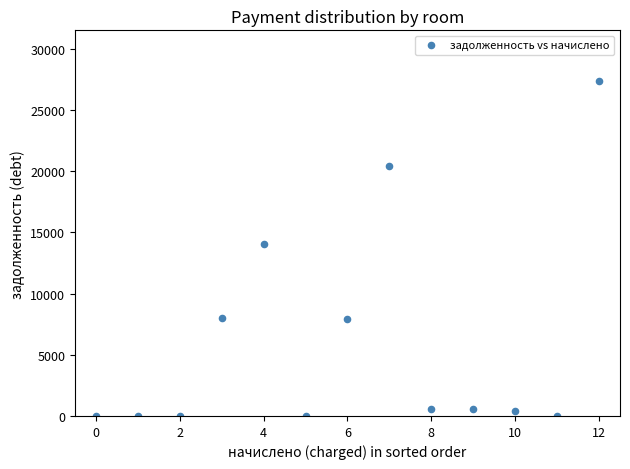

What Y value in the scatter plot is closest to 13691?

14025.8